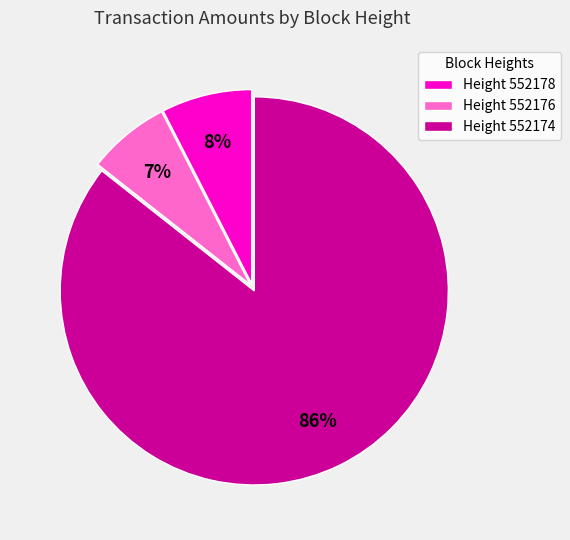

What percentage is the Height 552178 slice, to the nearest percent?

8%